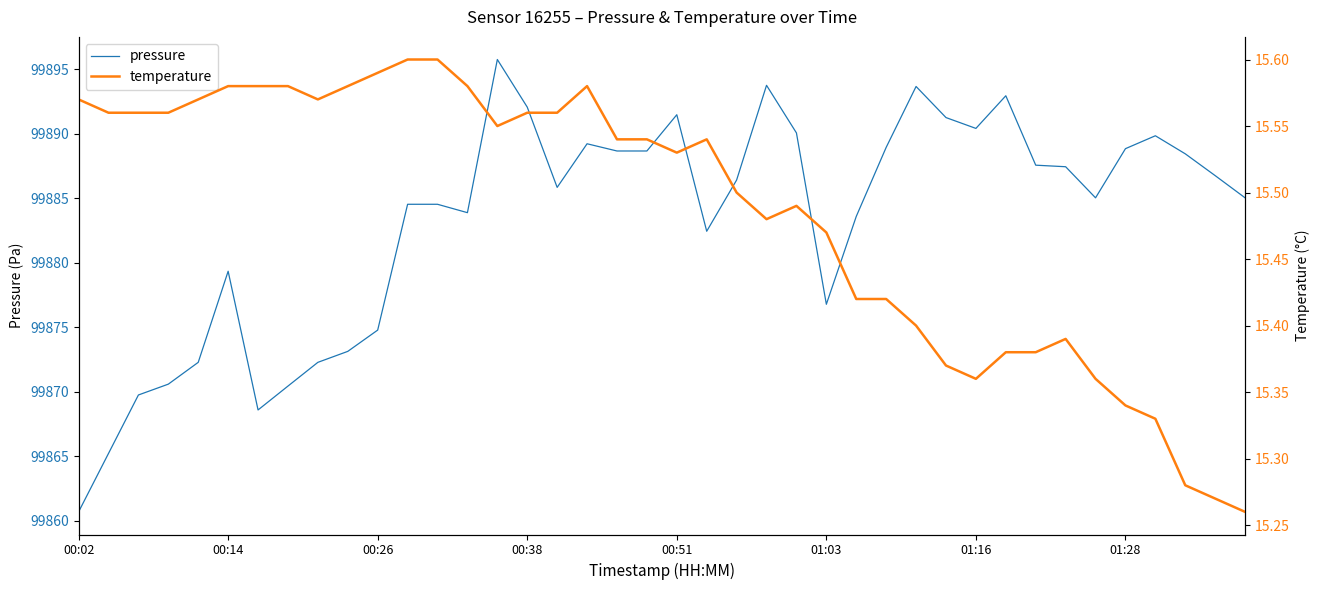

True or false: pressure and temperature intersect in this chart.

False